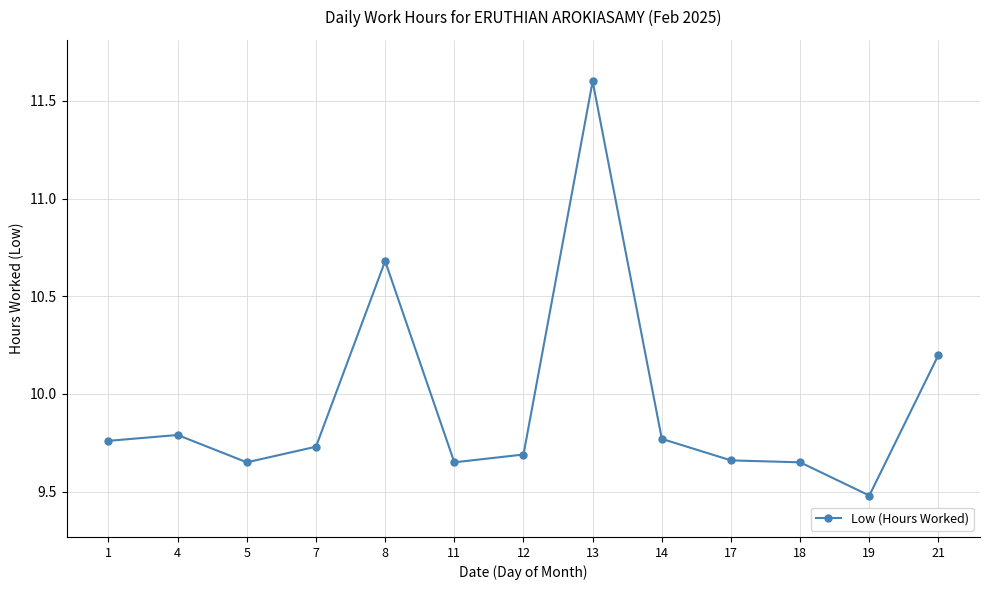

Does the chart display data point markers on the line(s)?

Yes